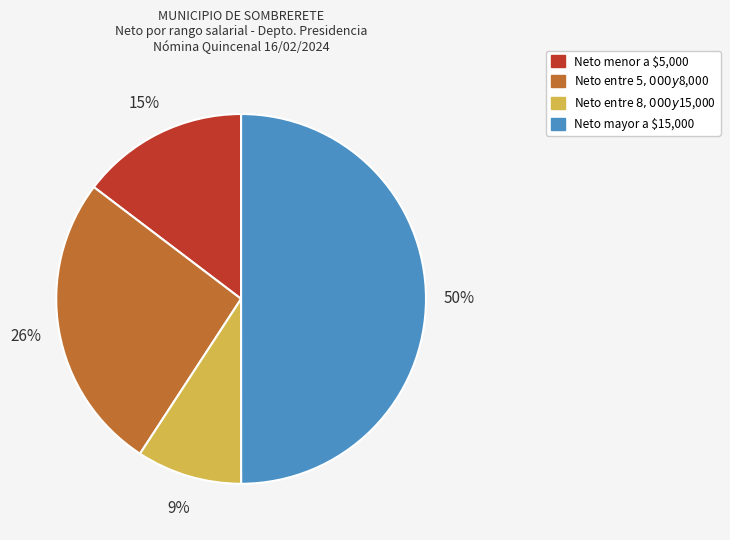

To the nearest percent, what is the average slice percentage?

25%